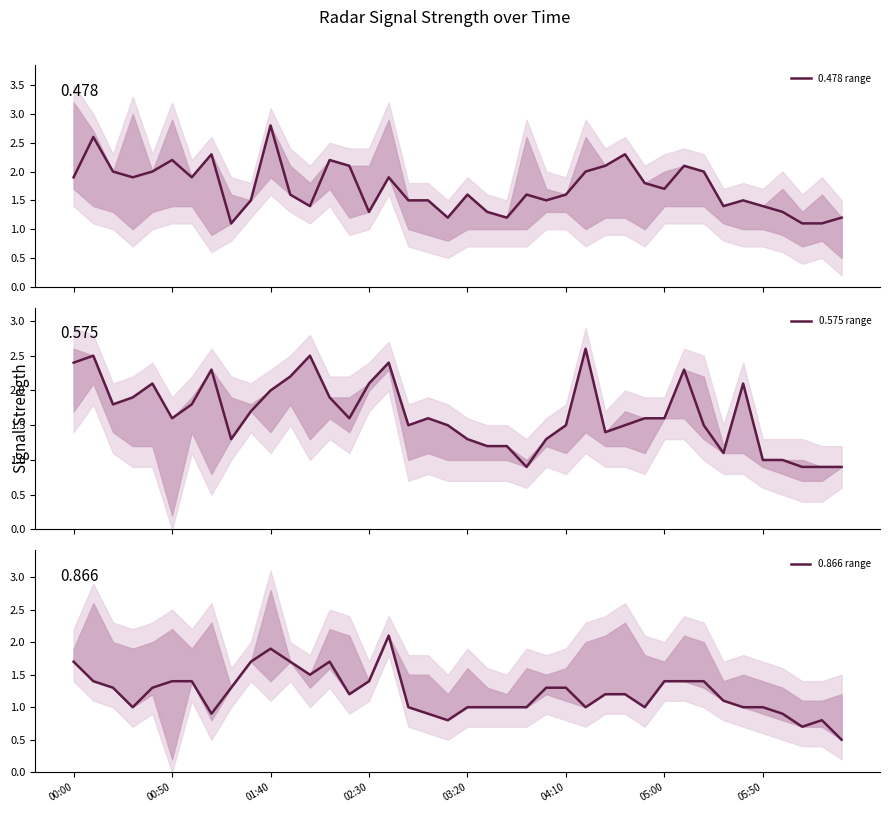

What is the maximum value for 0.478 range?

2.8